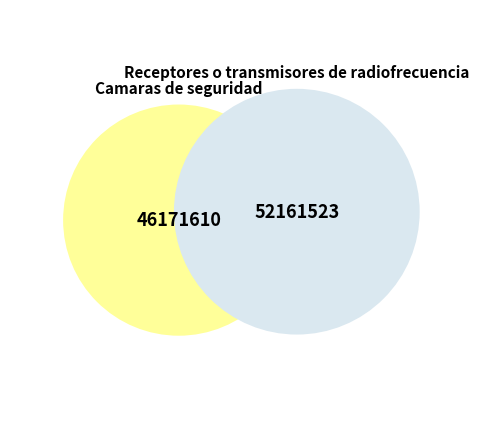

To the nearest percent, what percentage of the pie is Camaras de seguridad?

47%